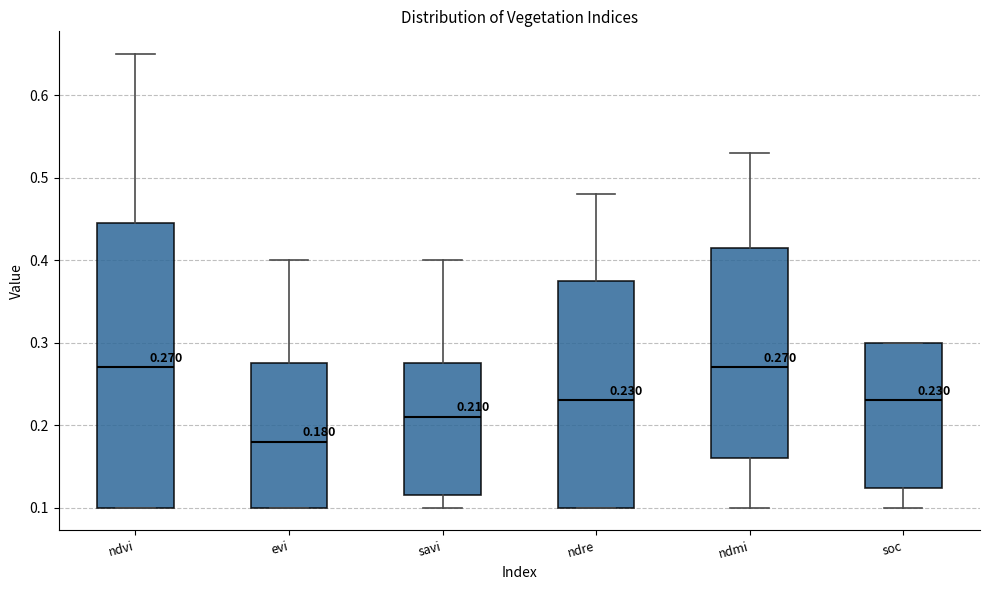

Which box is the tallest, from its lower edge to its upper edge?

ndvi